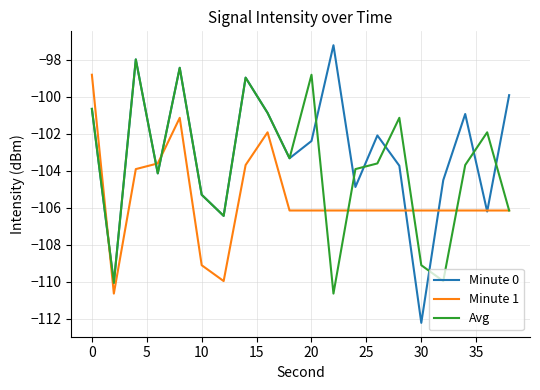

Which series has the widest spread of values?

Minute 0